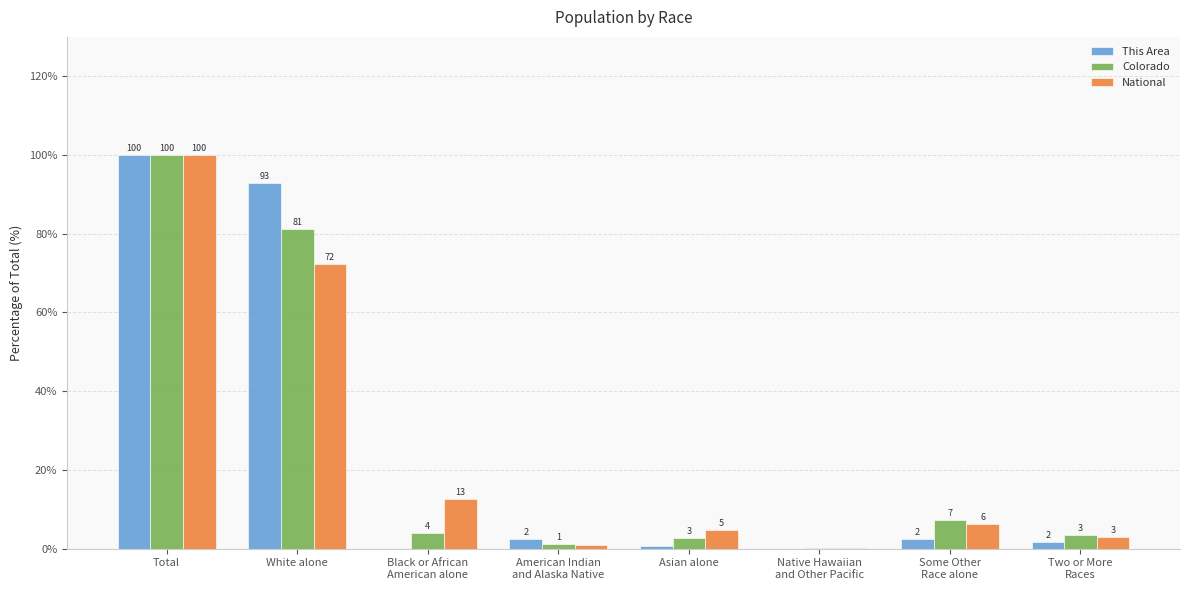

What is the spread (max minus min) of values at Black or African
American alone?

12.6